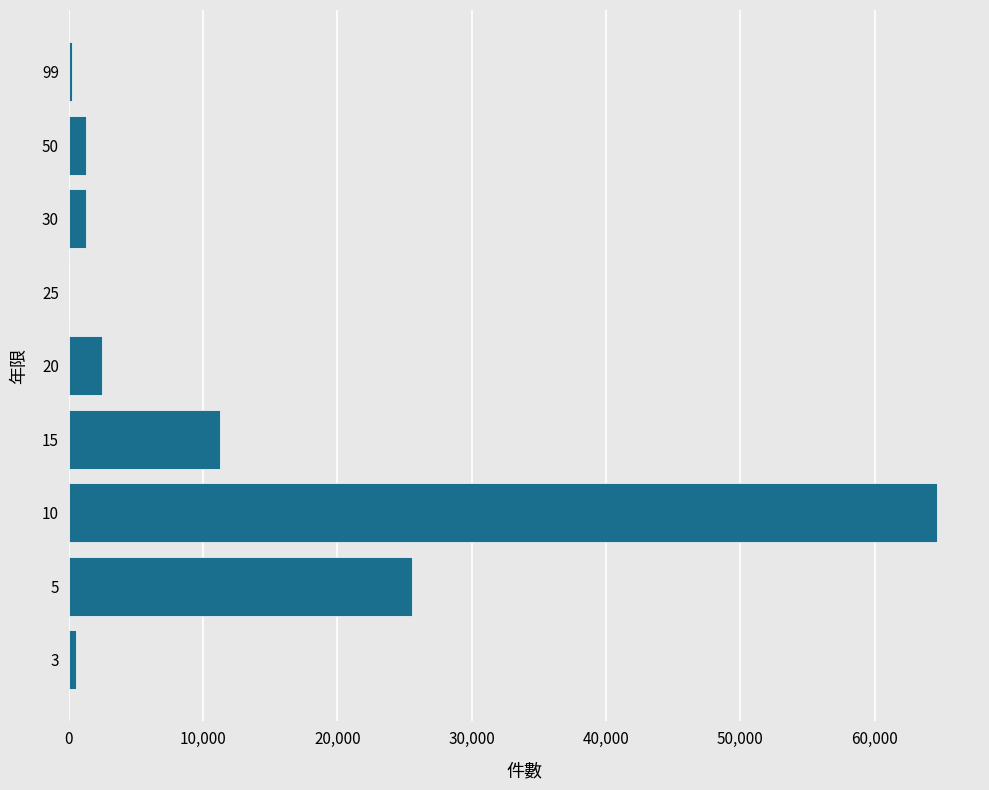

The value at 20 is 2466. True or false?

True